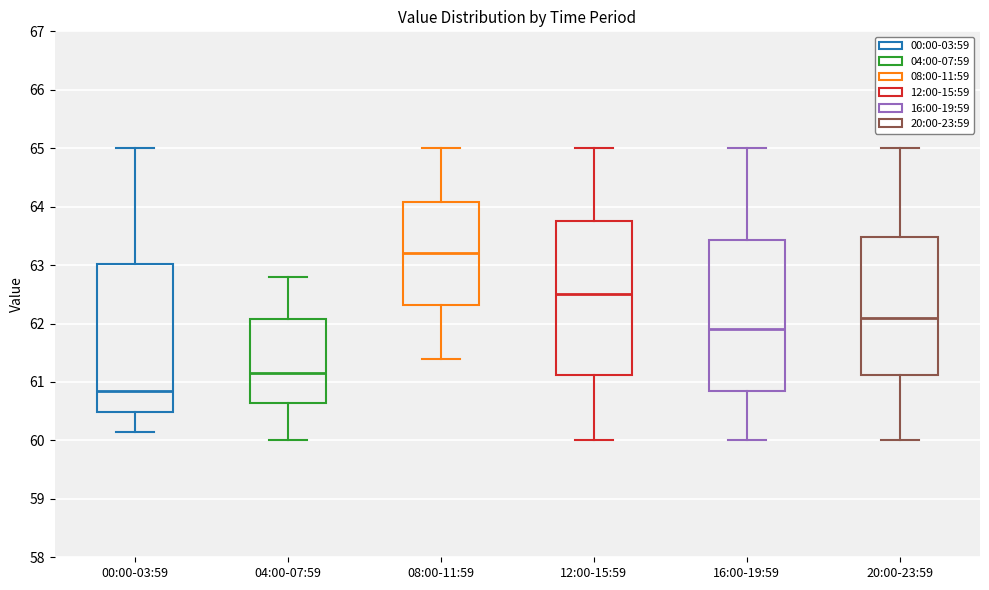

Reading left to right, read every box against the y-axis: the position of its median line, the range the box covers, and the ends of its whiskers. The values are not printed on the chart, so give them approximately, as read against the axis.

00:00-03:59: median 60.9, box 60.5 to 63.0, whiskers 60.2 to 65.0
04:00-07:59: median 61.2, box 60.6 to 62.1, whiskers 60.0 to 62.8
08:00-11:59: median 63.2, box 62.3 to 64.1, whiskers 61.4 to 65.0
12:00-15:59: median 62.5, box 61.1 to 63.8, whiskers 60.0 to 65.0
16:00-19:59: median 61.9, box 60.9 to 63.4, whiskers 60.0 to 65.0
20:00-23:59: median 62.1, box 61.1 to 63.5, whiskers 60.0 to 65.0